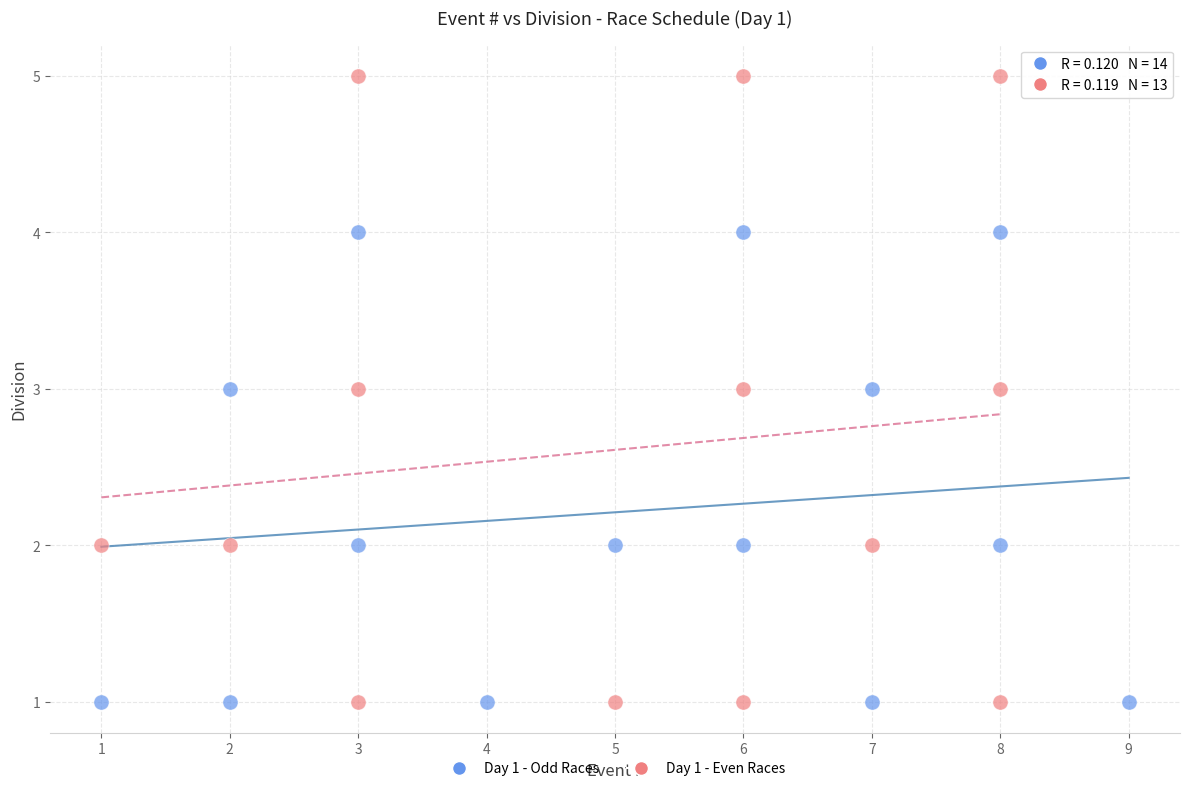

What are all the series names shown in the legend?

Day 1 - Odd Races, Day 1 - Even Races